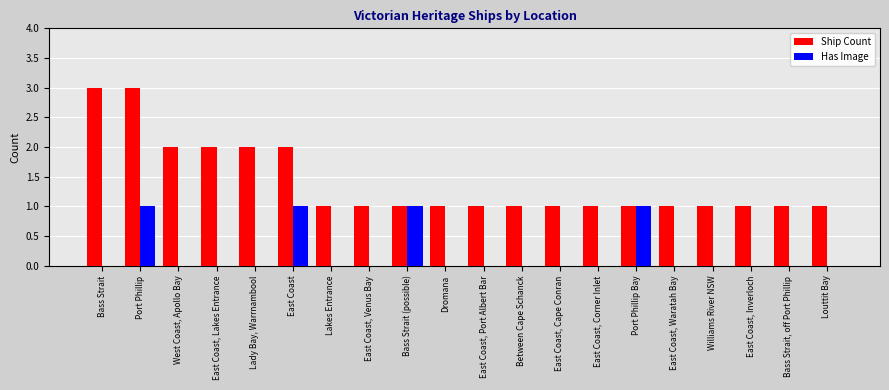

Reading right to left, what are all the values shown in this chart?

Ship Count: Louttit Bay=1	Bass Strait, off Port Phillip=1	East Coast, Inverloch=1	Williams River NSW=1	East Coast, Waratah Bay=1	Port Phillip Bay=1	East Coast, Corner Inlet=1	East Coast, Cape Conran=1	Between Cape Schanck=1	East Coast, Port Albert Bar=1	Dromana=1	Bass Strait (possible)=1	East Coast, Venus Bay=1	Lakes Entrance=1	East Coast=2	Lady Bay, Warrnambool=2	East Coast, Lakes Entrance=2	West Coast, Apollo Bay=2	Port Phillip=3	Bass Strait=3
Has Image: Louttit Bay=0	Bass Strait, off Port Phillip=0	East Coast, Inverloch=0	Williams River NSW=0	East Coast, Waratah Bay=0	Port Phillip Bay=1	East Coast, Corner Inlet=0	East Coast, Cape Conran=0	Between Cape Schanck=0	East Coast, Port Albert Bar=0	Dromana=0	Bass Strait (possible)=1	East Coast, Venus Bay=0	Lakes Entrance=0	East Coast=1	Lady Bay, Warrnambool=0	East Coast, Lakes Entrance=0	West Coast, Apollo Bay=0	Port Phillip=1	Bass Strait=0